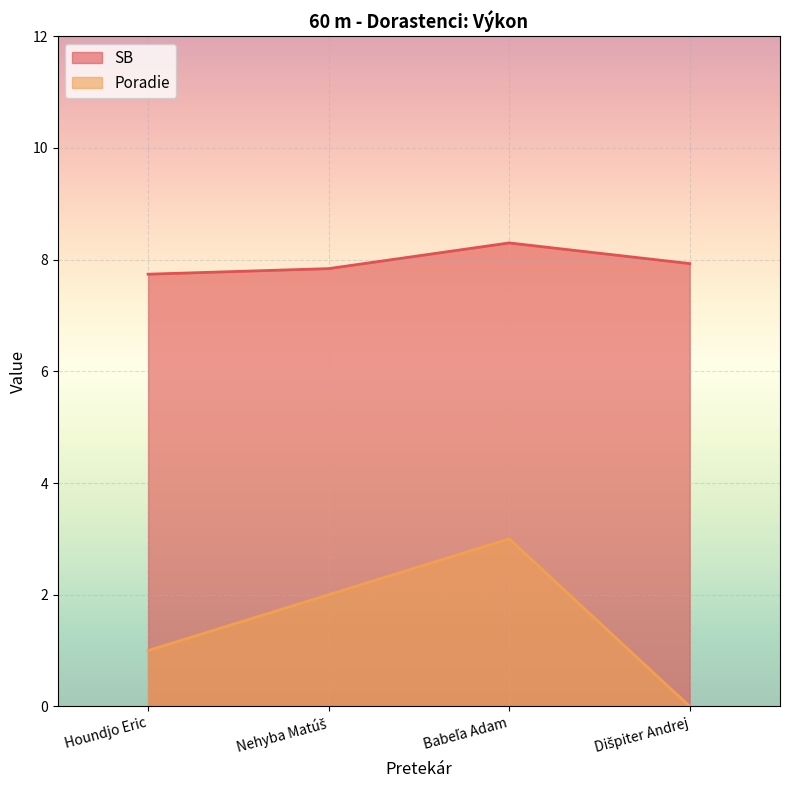

What is the difference between the maximum and second lowest values in the SB series?

0.5